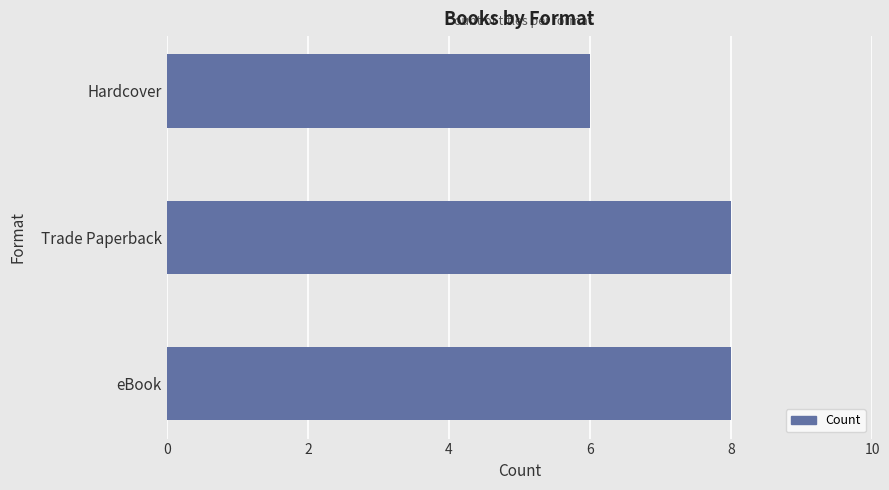

How many bars are there in total?

3